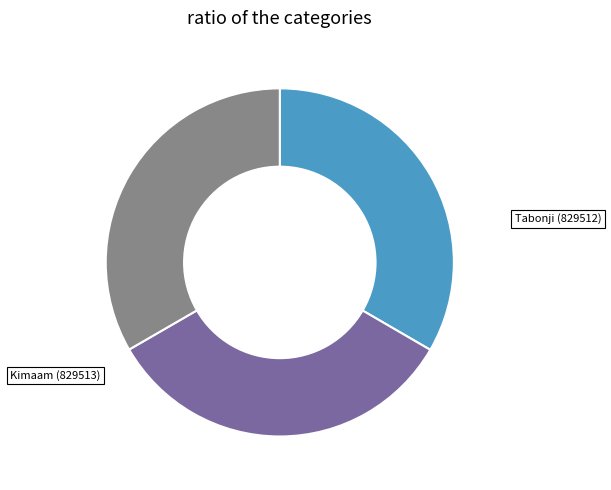

What percentage is the Tabonji (829512) slice, to the nearest percent?

33%